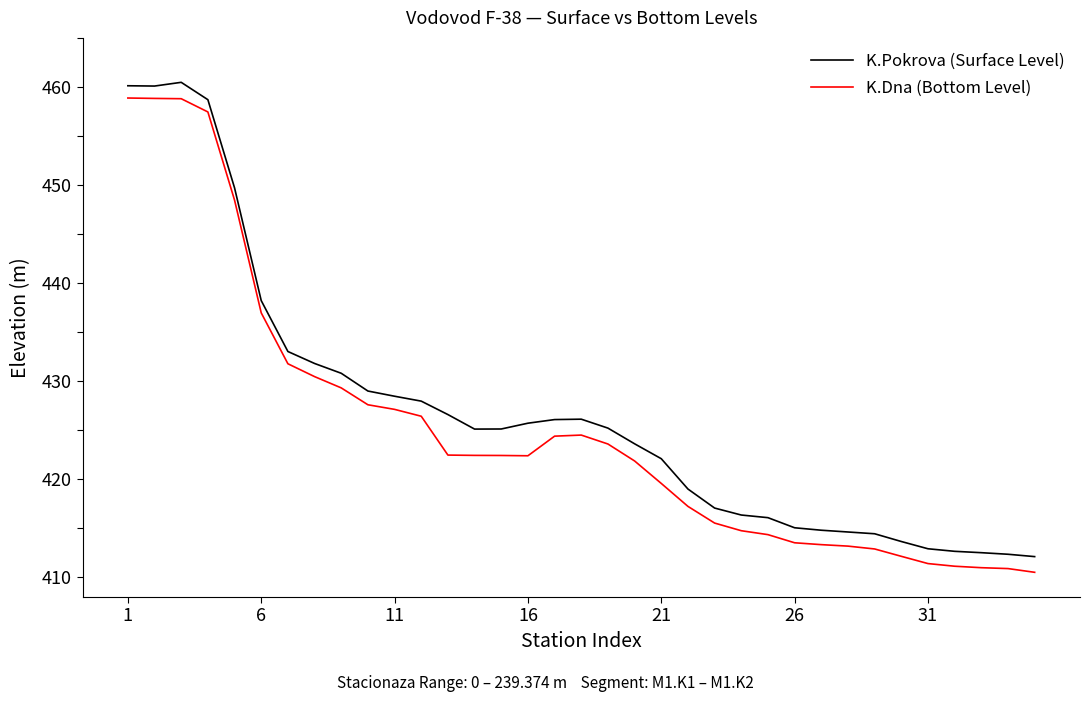

What is the highest value of the K.Pokrova (Surface Level) series?

460.5